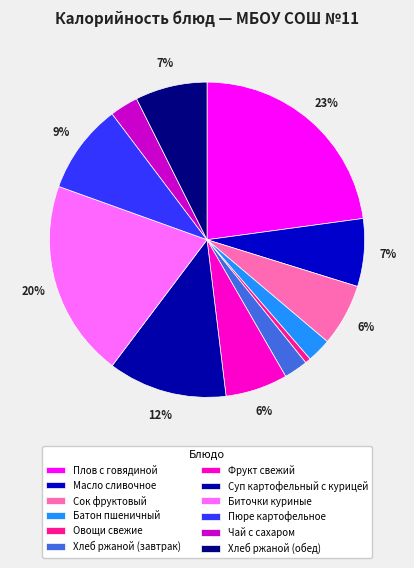

To the nearest percent, what portion does Овощи свежие represent?

1%